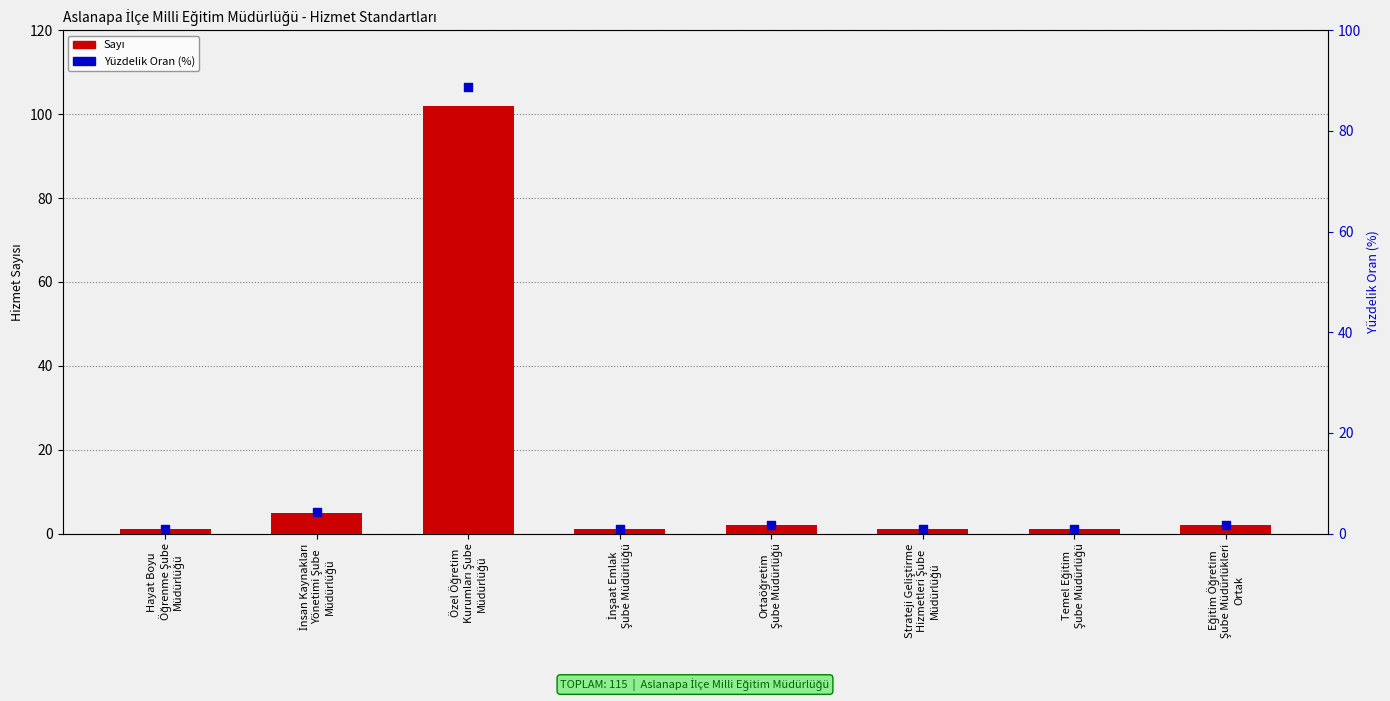

Which series has the largest total across all categories?

Sayı